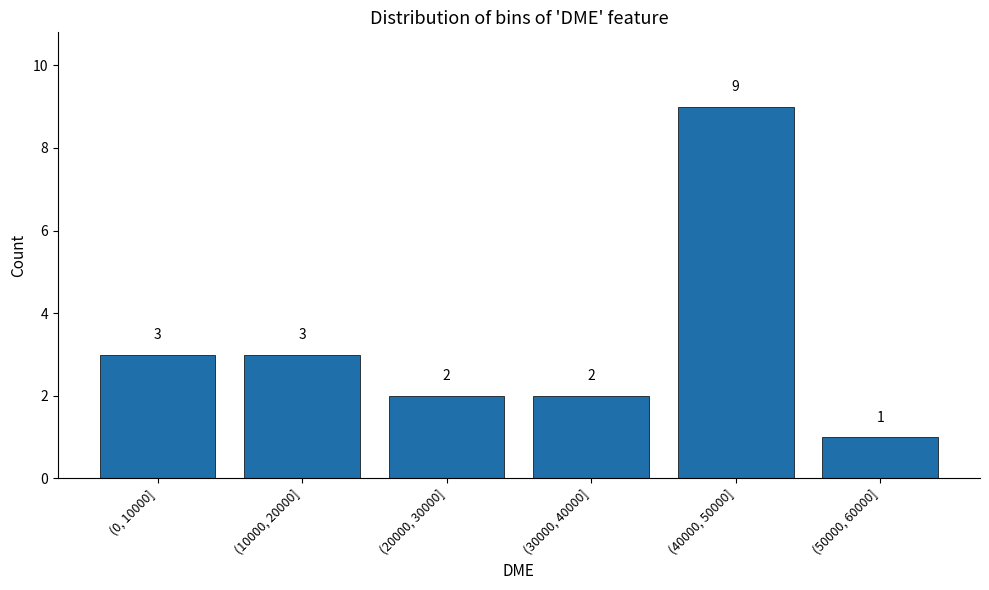

Reading left to right, transcribe all the data shown in this chart.

(0, 10000]=3	(10000, 20000]=3	(20000, 30000]=2	(30000, 40000]=2	(40000, 50000]=9	(50000, 60000]=1